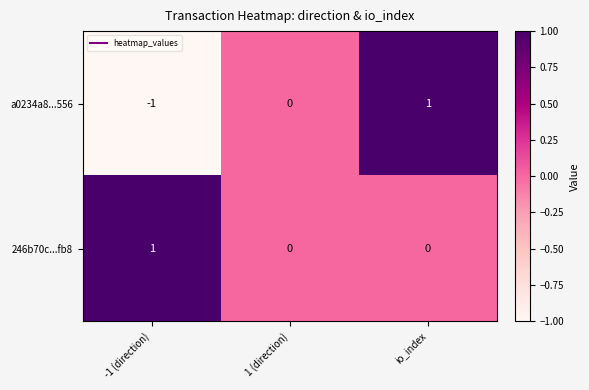

At which category is the sum across all series the highest?

io_index